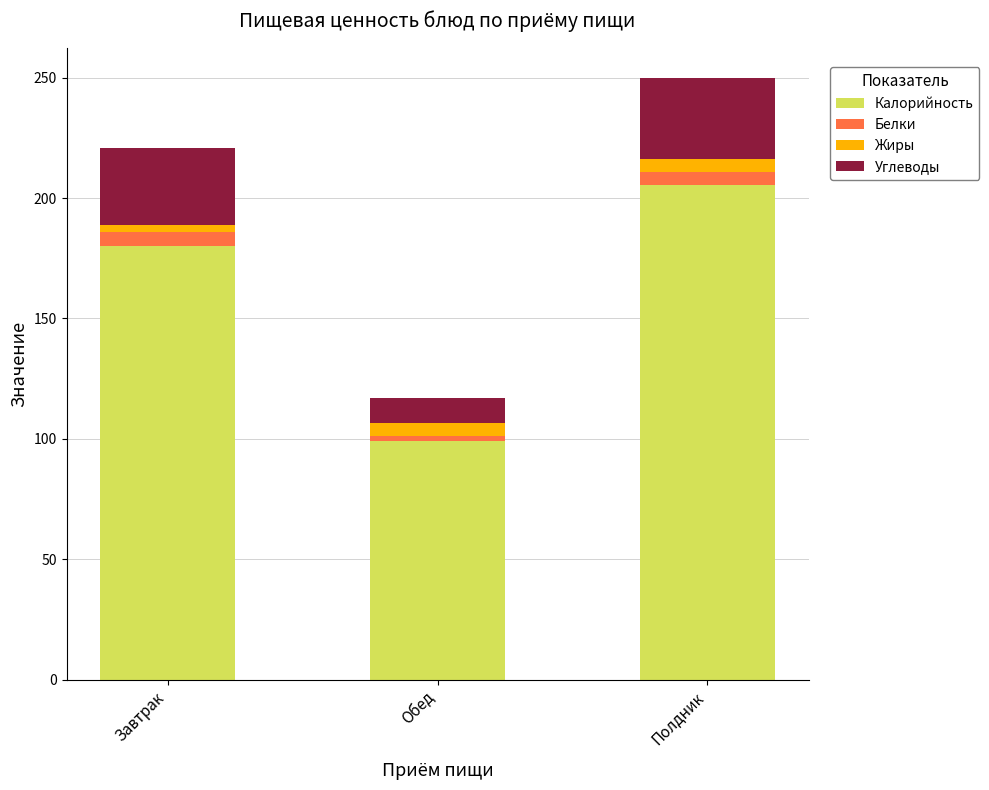

What is the difference between the maximum and minimum values in the Калорийность series?

106.5